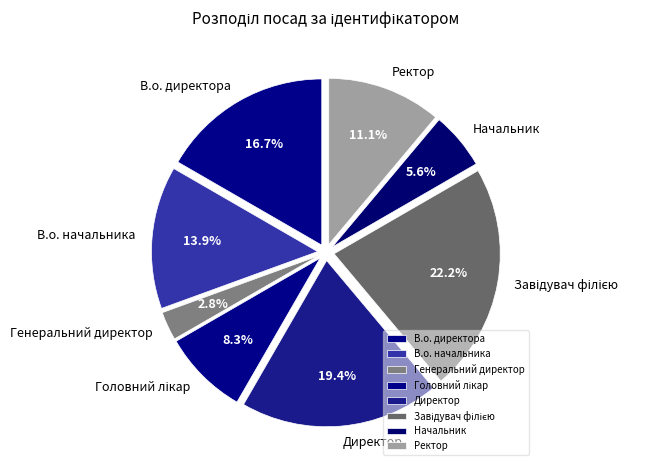

Count the number of slices in the pie.

8